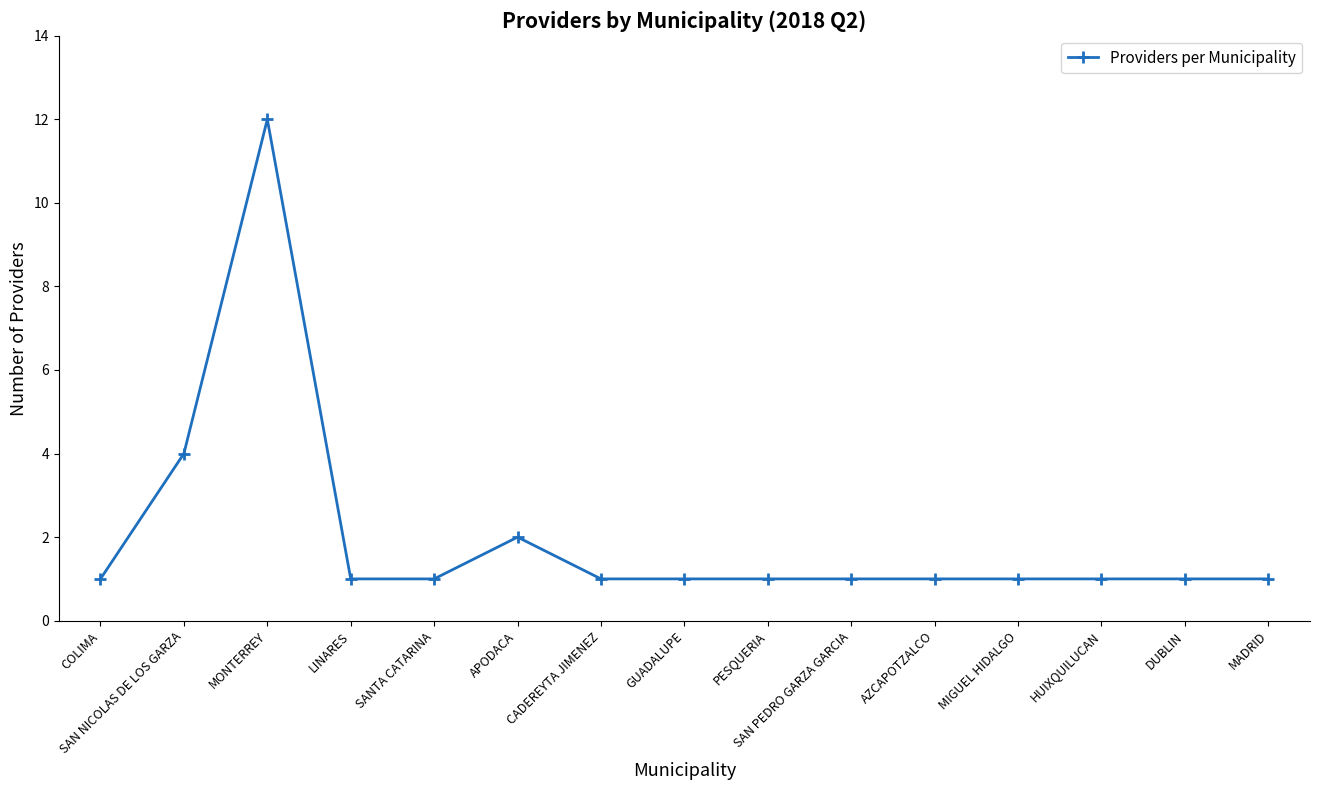

Where is the first local maximum?

MONTERREY